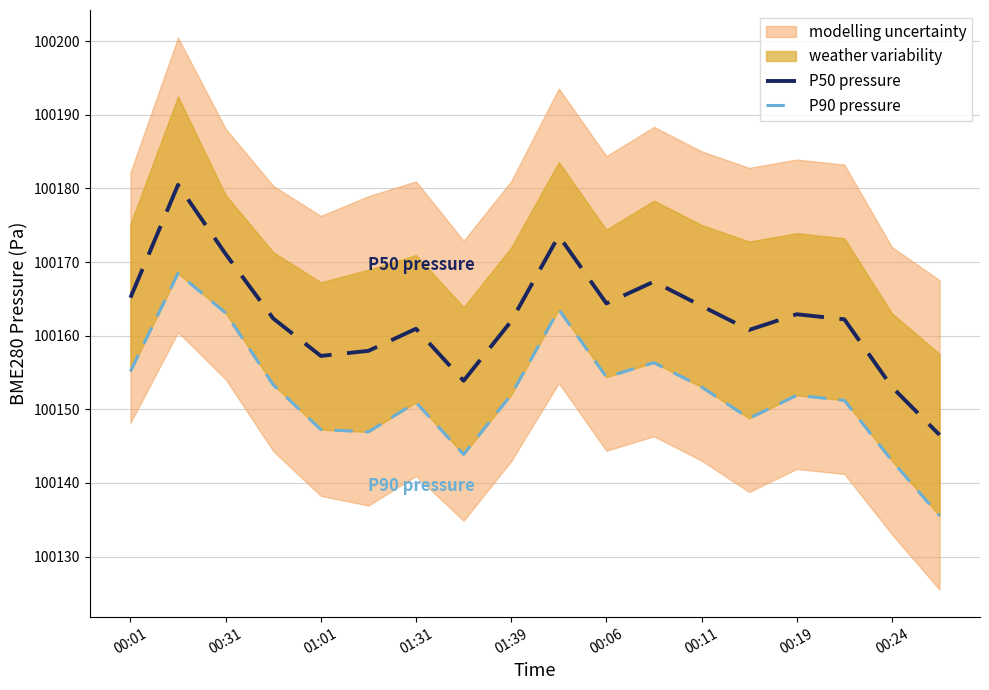

True or false: P90 pressure and P50 pressure cross at least once.

False